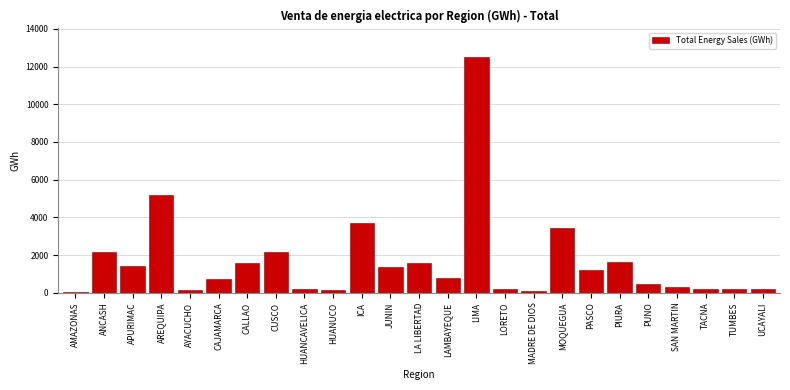

What is the sum of all values?

41682.5